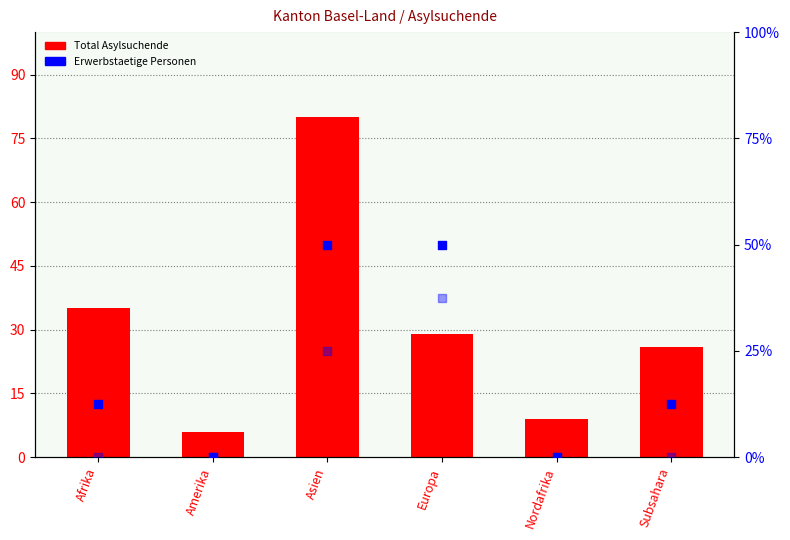

Which series contains the highest Y value?

Total Asylsuchende